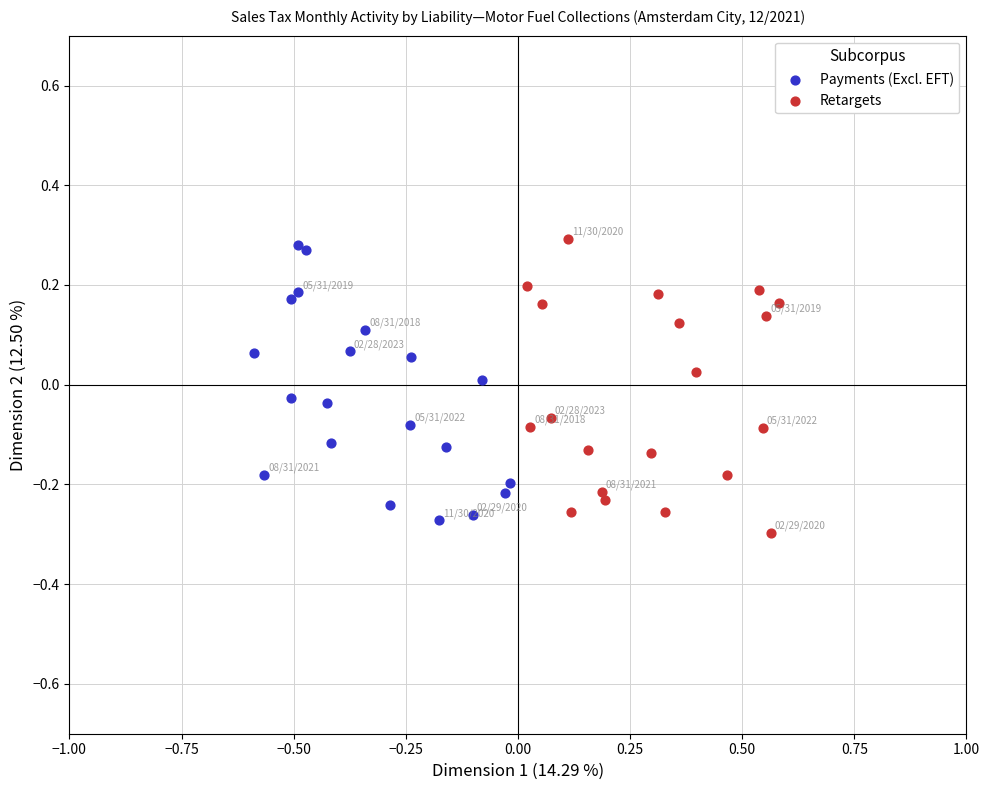

What are all the series names shown in the legend?

Payments (Excl. EFT), Retargets